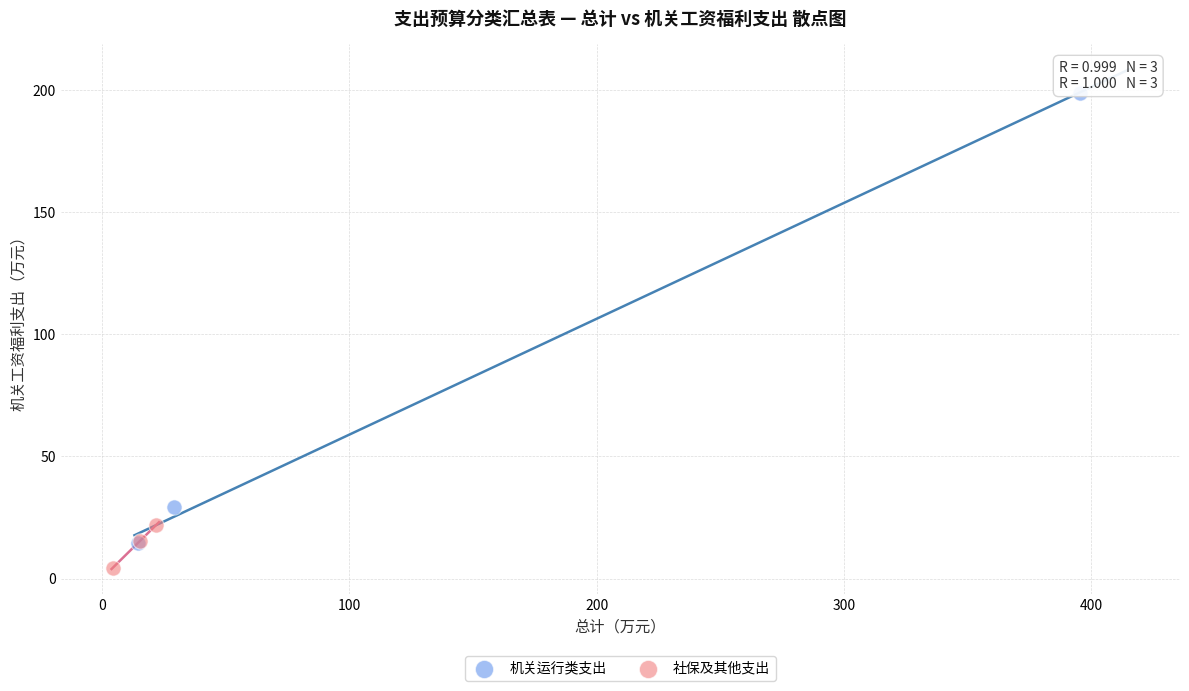

Which series contains the lowest Y value?

社保及其他支出